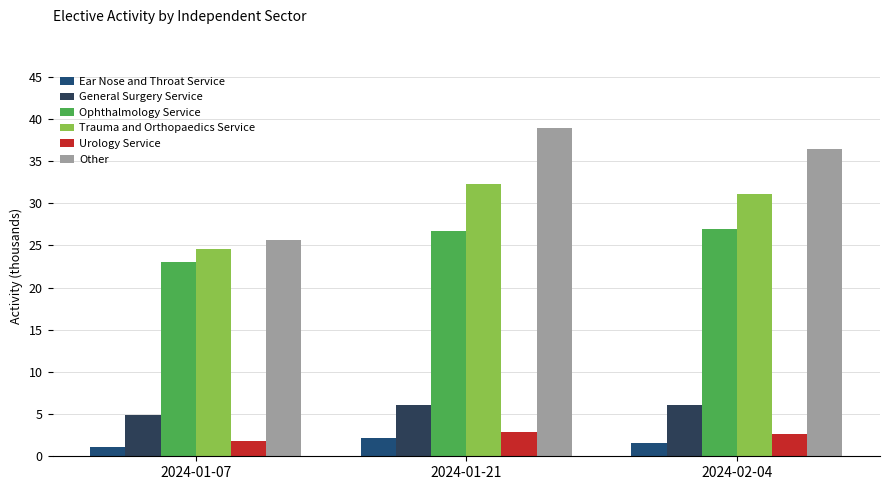

Which category has the lowest value in the General Surgery Service series?

2024-01-07